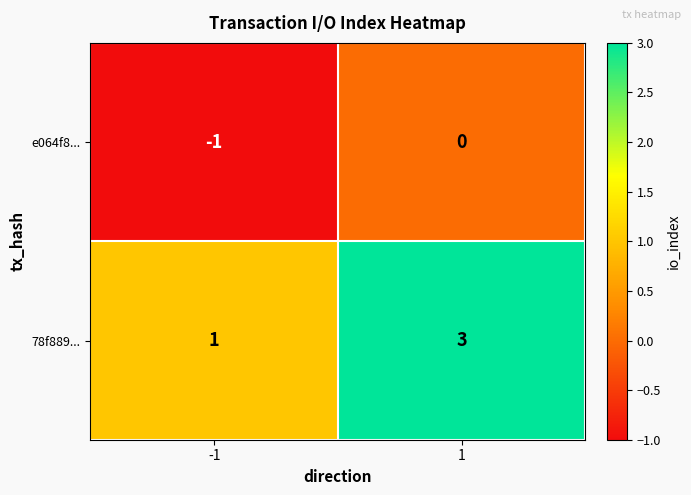

Which series has the widest spread of values?

78f889...